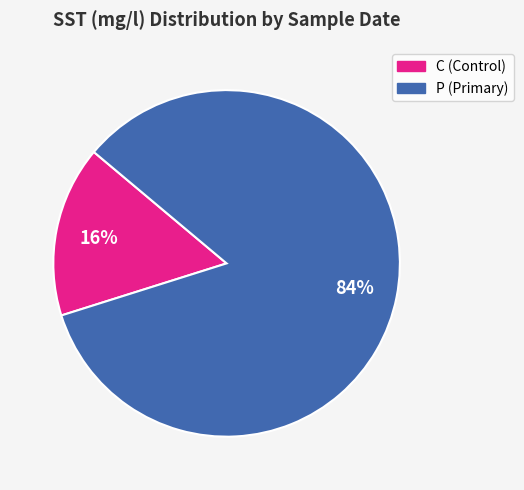

Is there a majority slice in this chart?

Yes